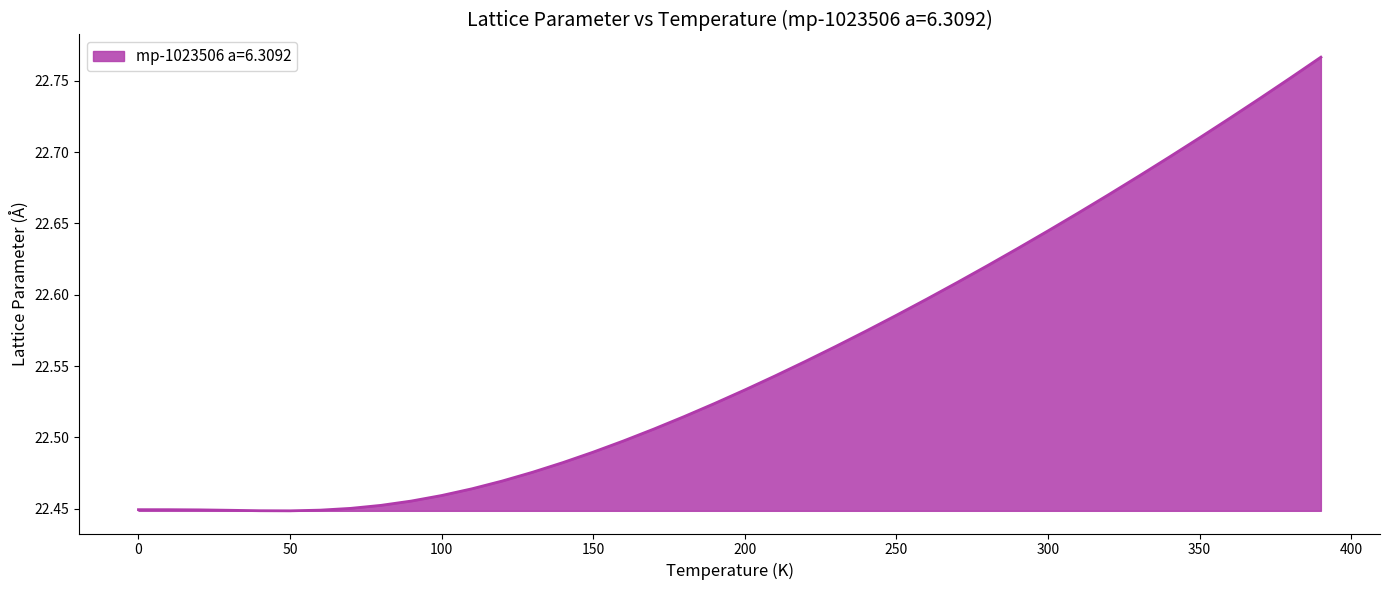

What is the sum of all values?

902.2